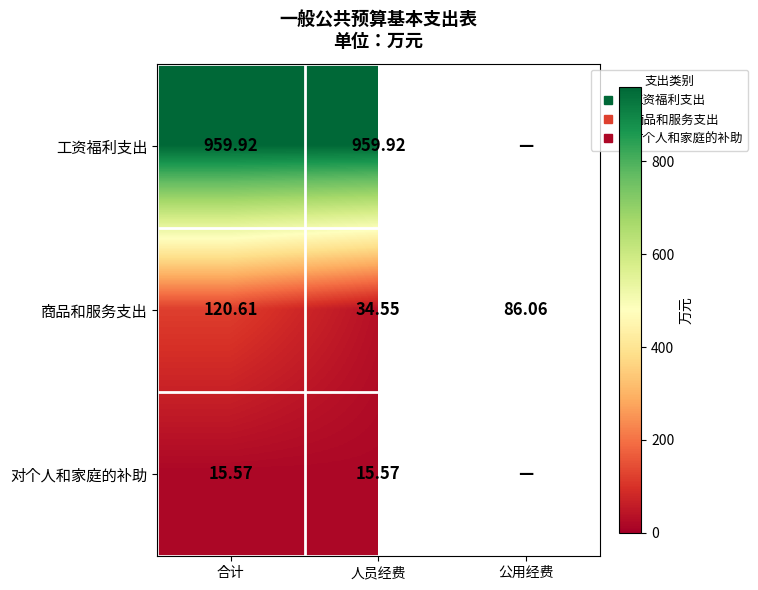

How many categories are shown in the chart?

3